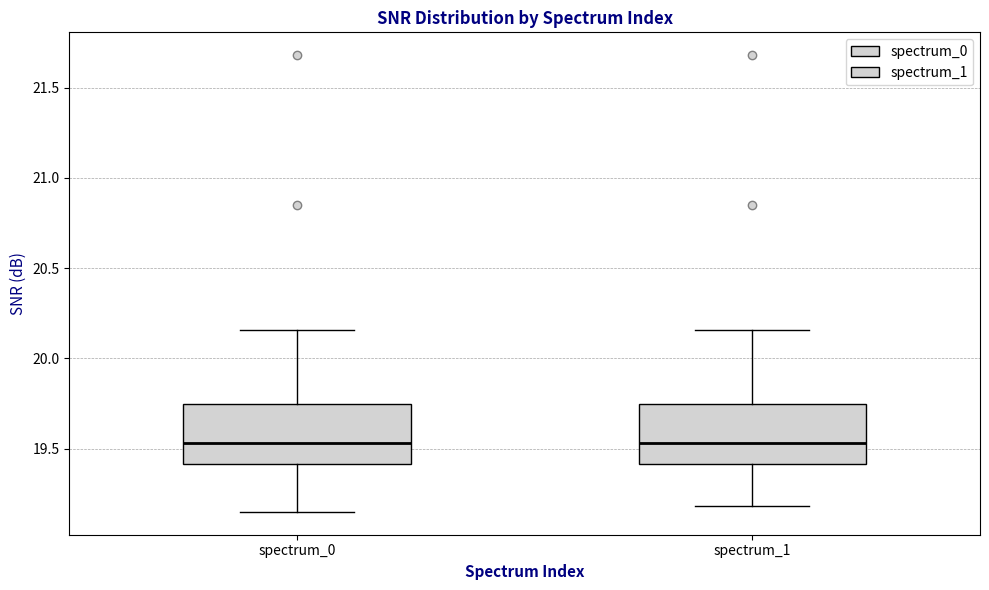

Where does the upper whisker of the box for spectrum_0 end on the y-axis? The values are not printed on the chart, so give them approximately, as read against the axis.

20.15